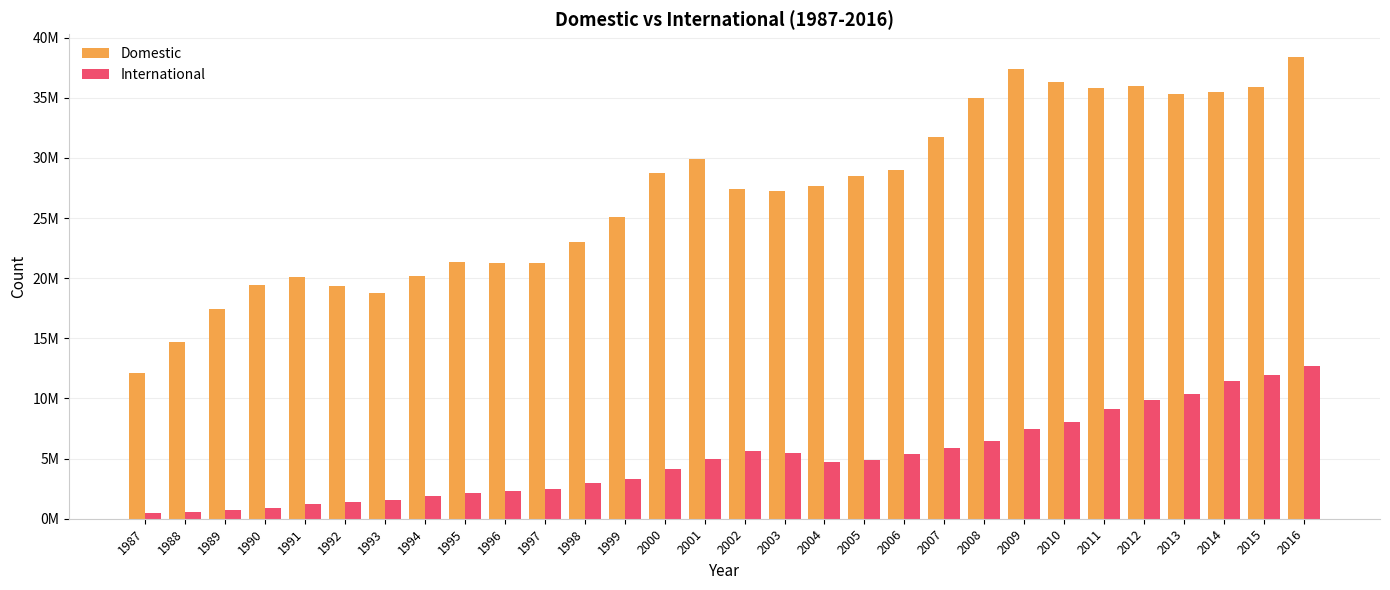

Which series changed the most between 1999 and 2011?

Domestic